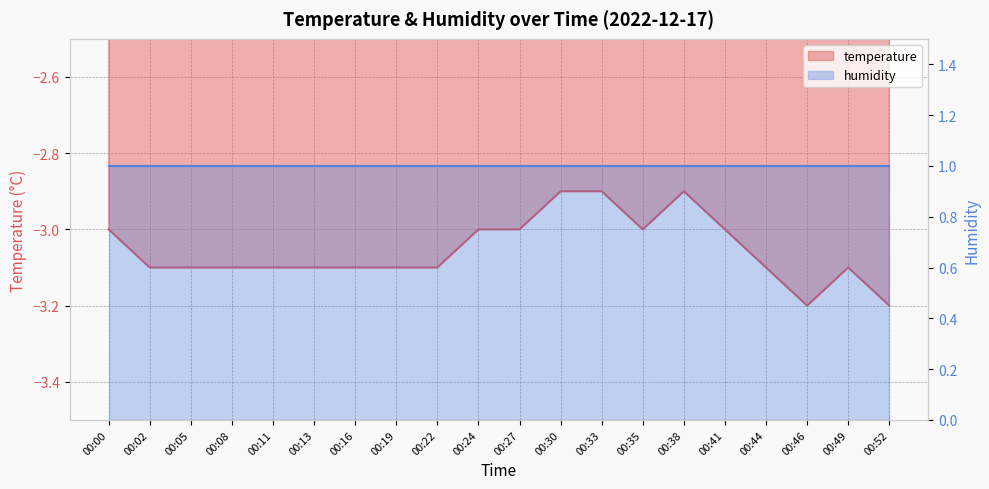

Is it true that the value at 00:38 is -2.9?

True